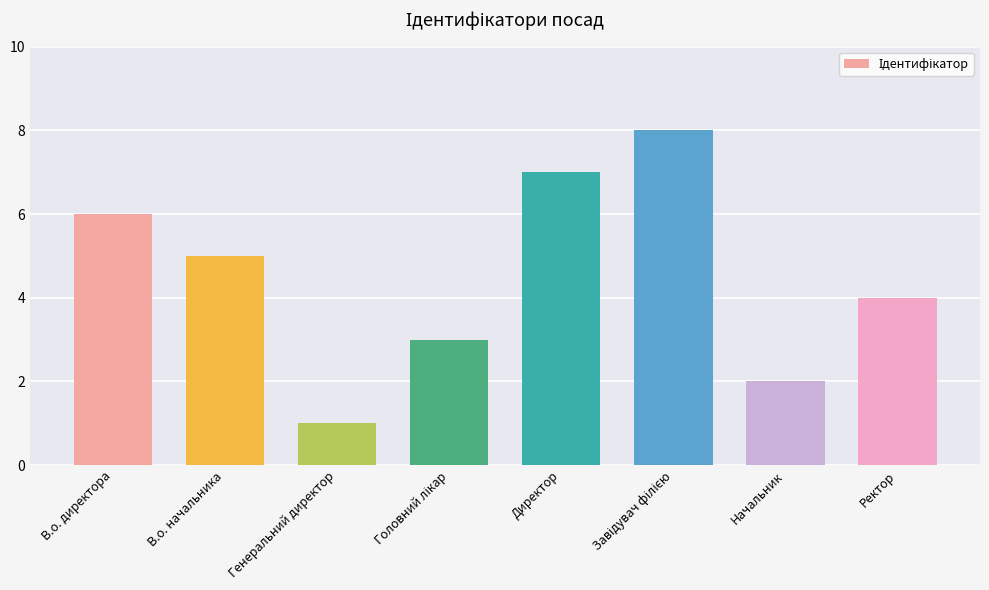

How many values are below 5?

4